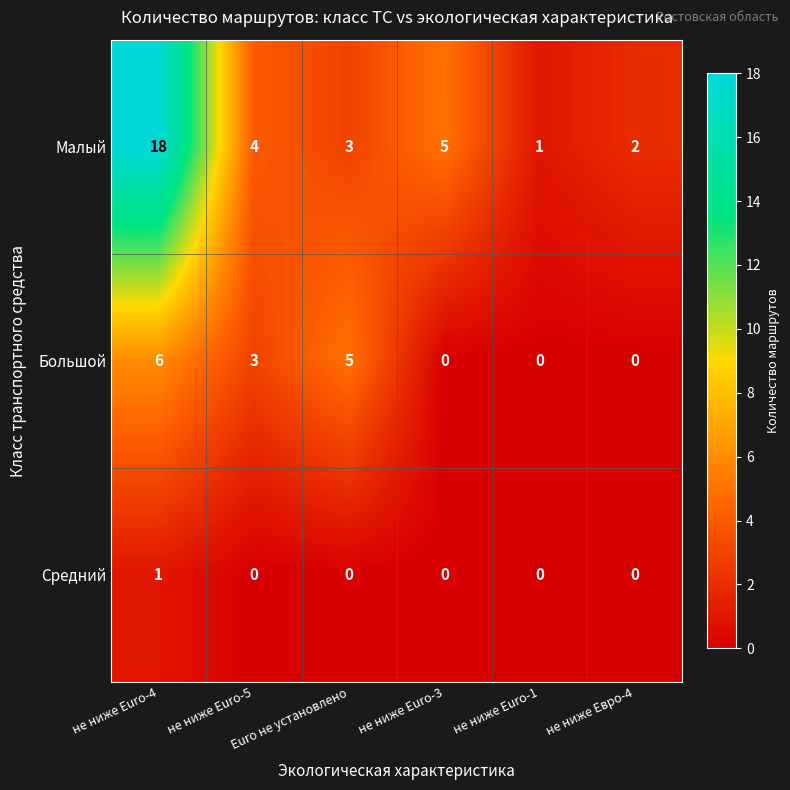

The value of Большой at не ниже Euro-5 is 1. True or false?

False